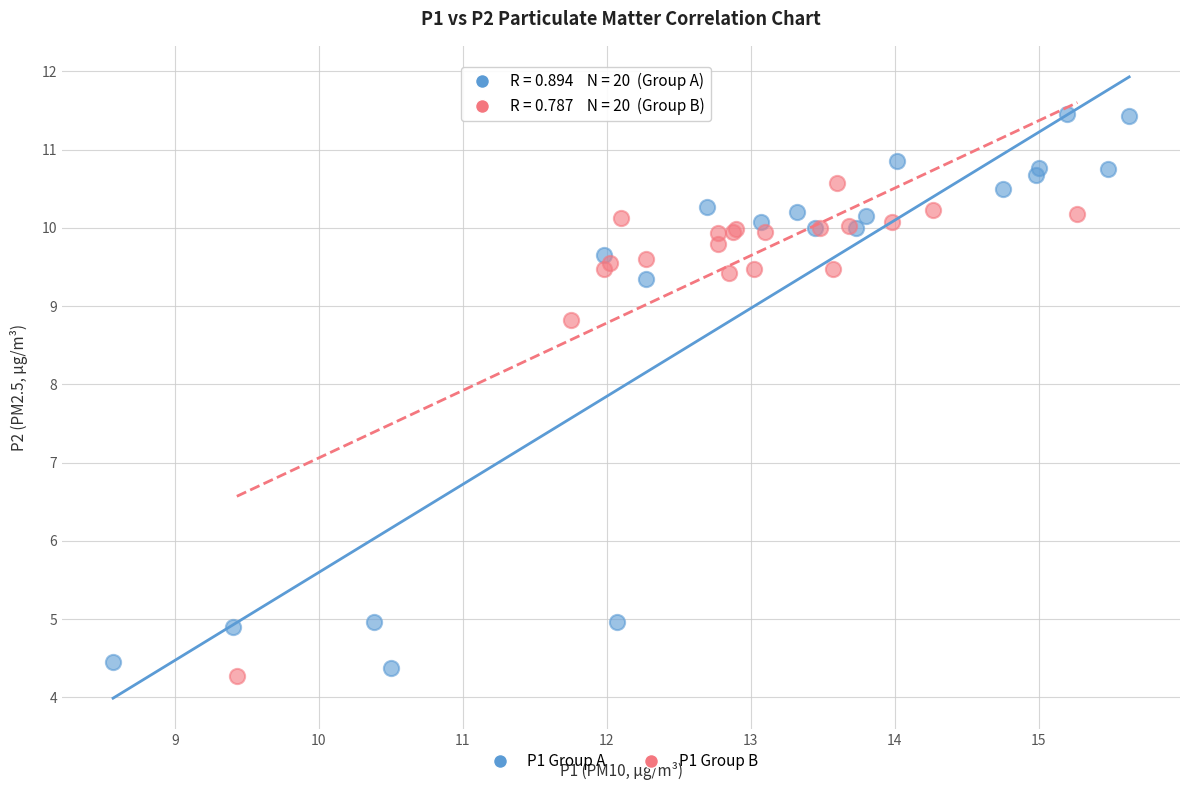

Which series has the widest spread of Y values?

P1 Group A